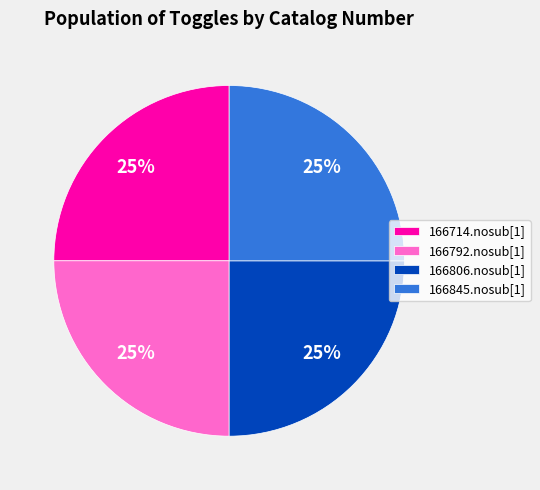

To the nearest percent, what portion does 166806.nosub[1] represent?

25%